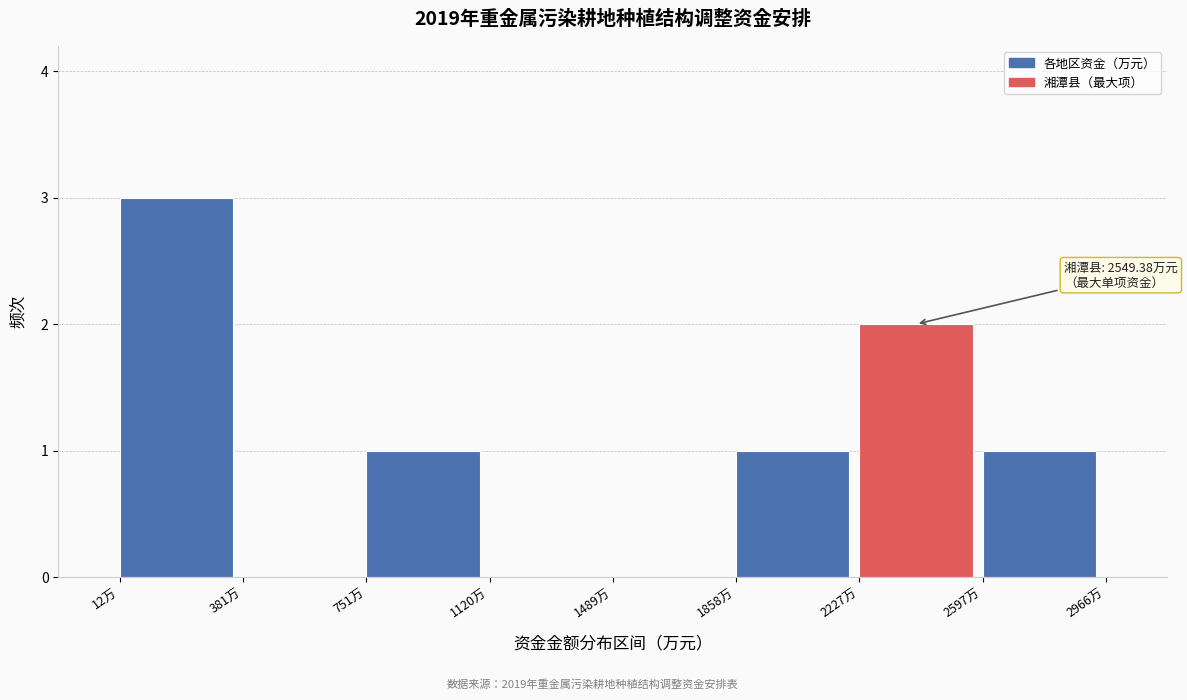

Which range on the x-axis has the tallest bar?

0 to 400